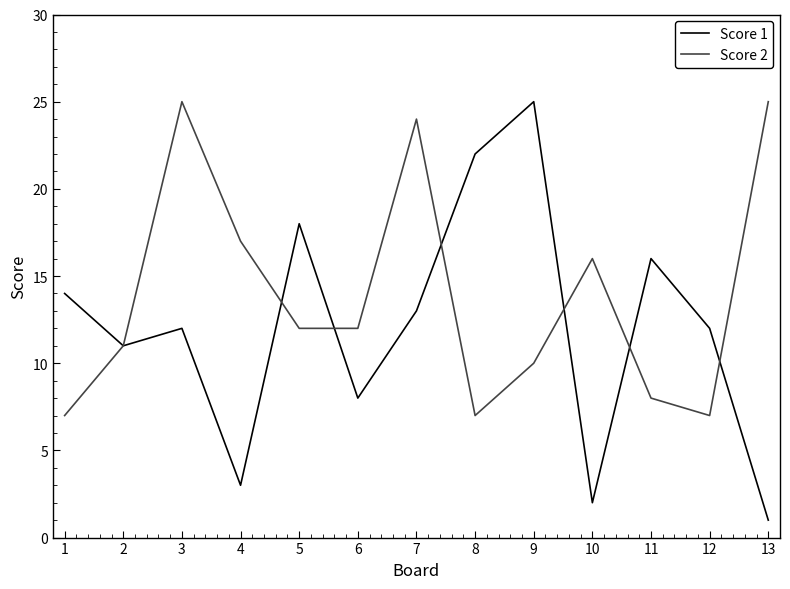

What is the smallest value displayed?

1